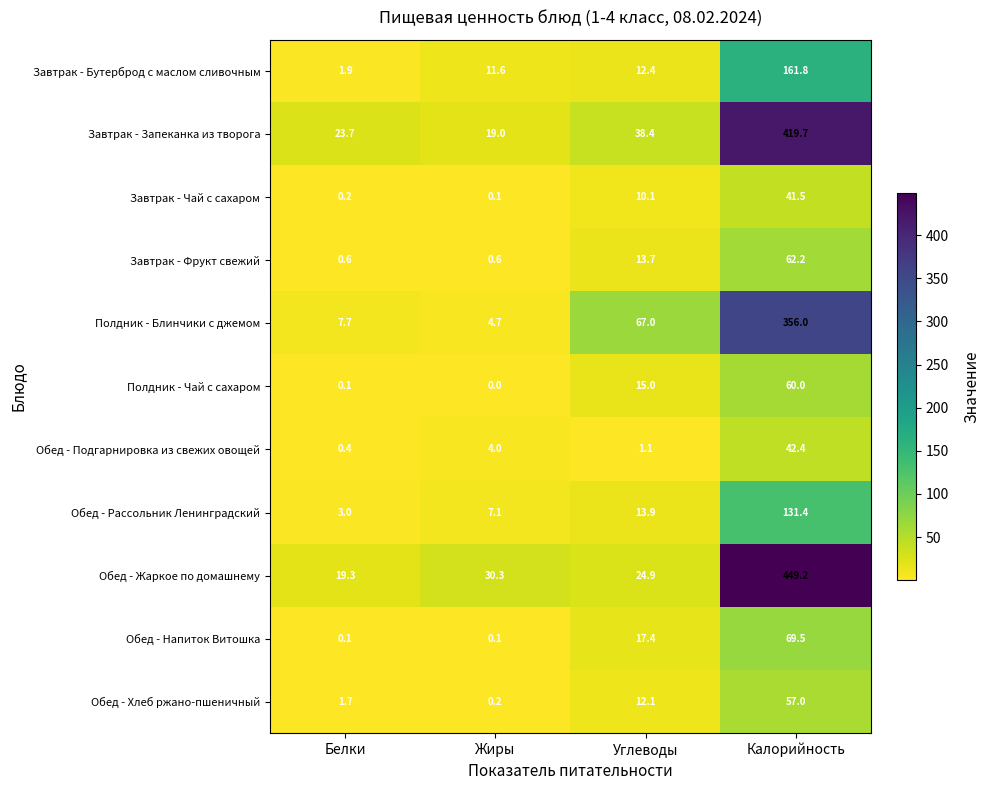

At Углеводы, list the series in order from smallest to largest.

Обед - Подгарнировка из свежих овощей, Завтрак - Чай с сахаром, Обед - Хлеб ржано-пшеничный, Завтрак - Бутерброд с маслом сливочным, Завтрак - Фрукт свежий, Обед - Рассольник Ленинградский, Полдник - Чай с сахаром, Обед - Напиток Витошка, Обед - Жаркое по домашнему, Завтрак - Запеканка из творога, Полдник - Блинчики с джемом